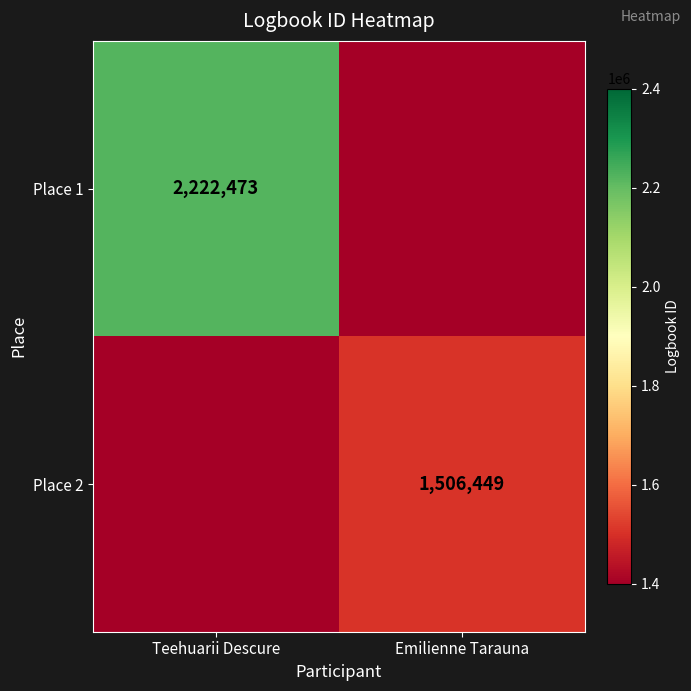

At how many categories does at least one series exceed 1769064?

1